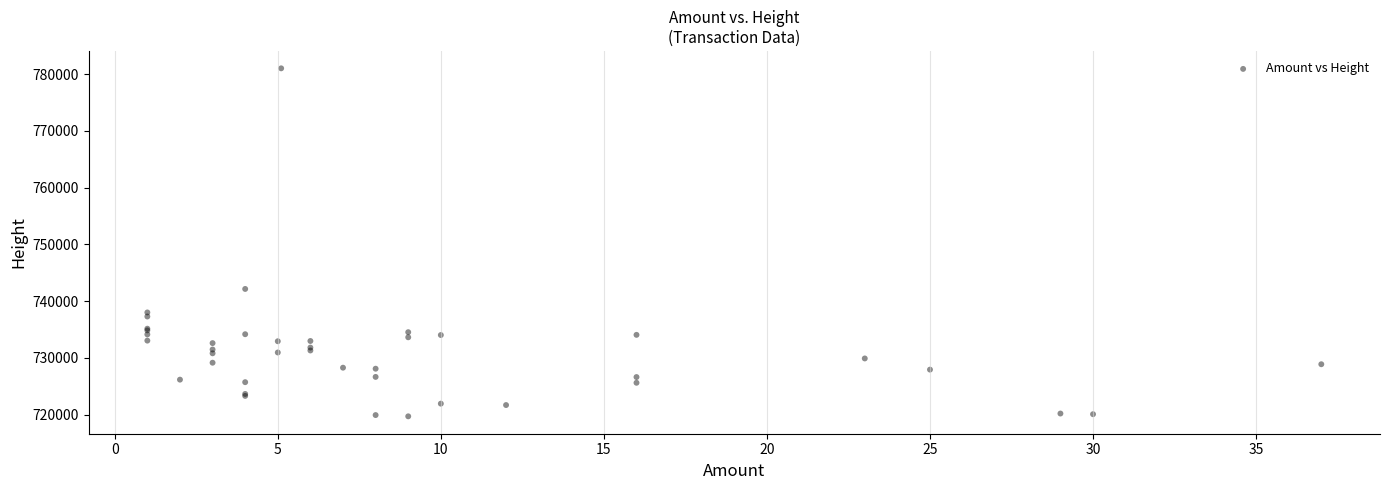

What Y value in the scatter plot is closest to 750358?

742139